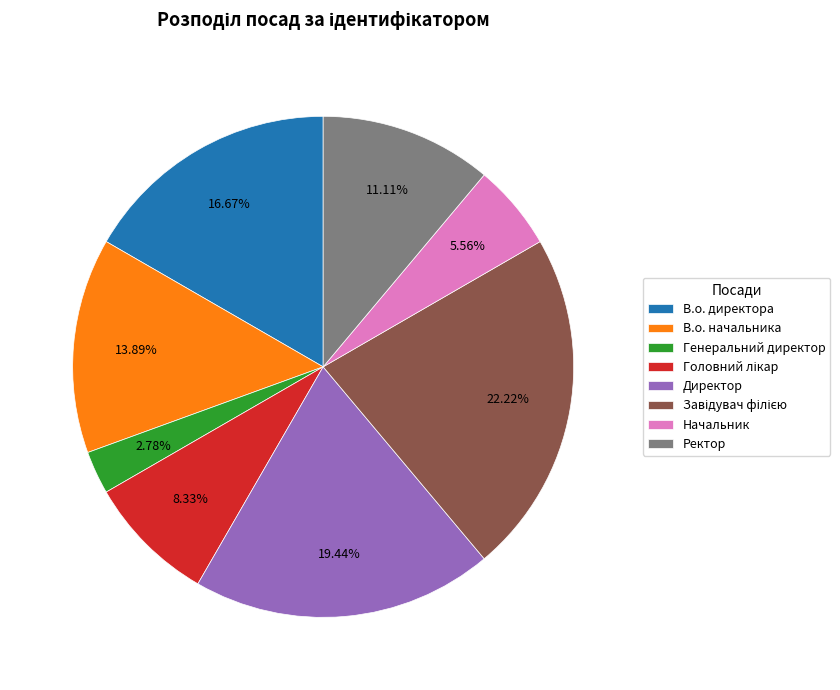

Do Начальник and В.о. начальника together represent more than half of the pie?

No